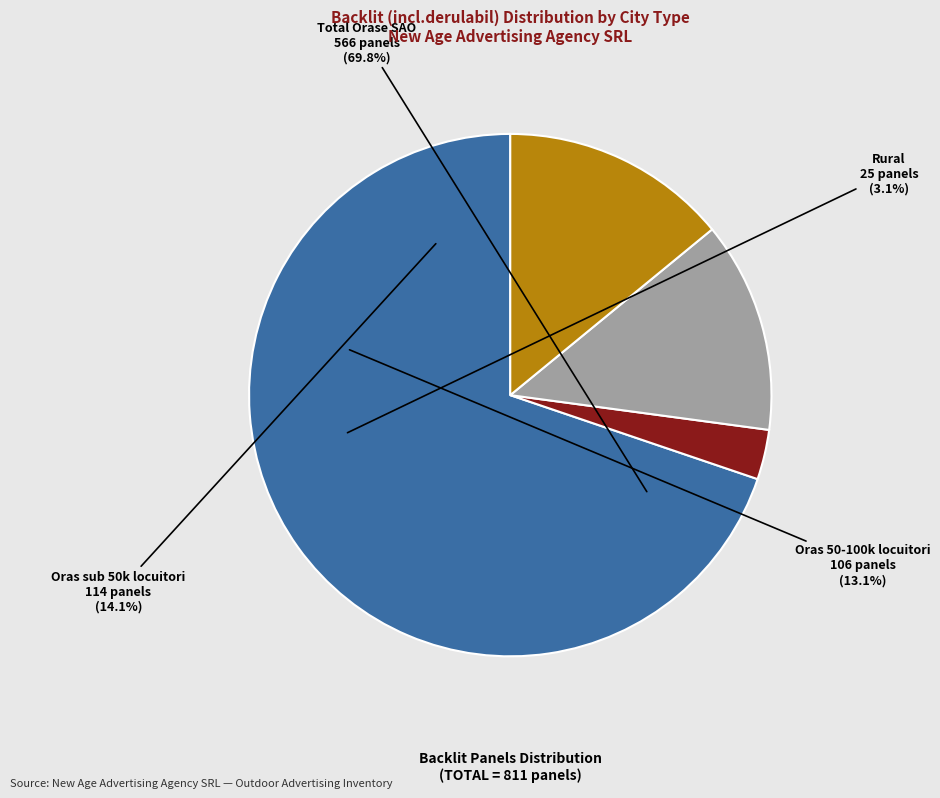

To the nearest percent, what is the difference between the Oras sub 50k locuitori and Total Orase SAO slice percentages?

56%